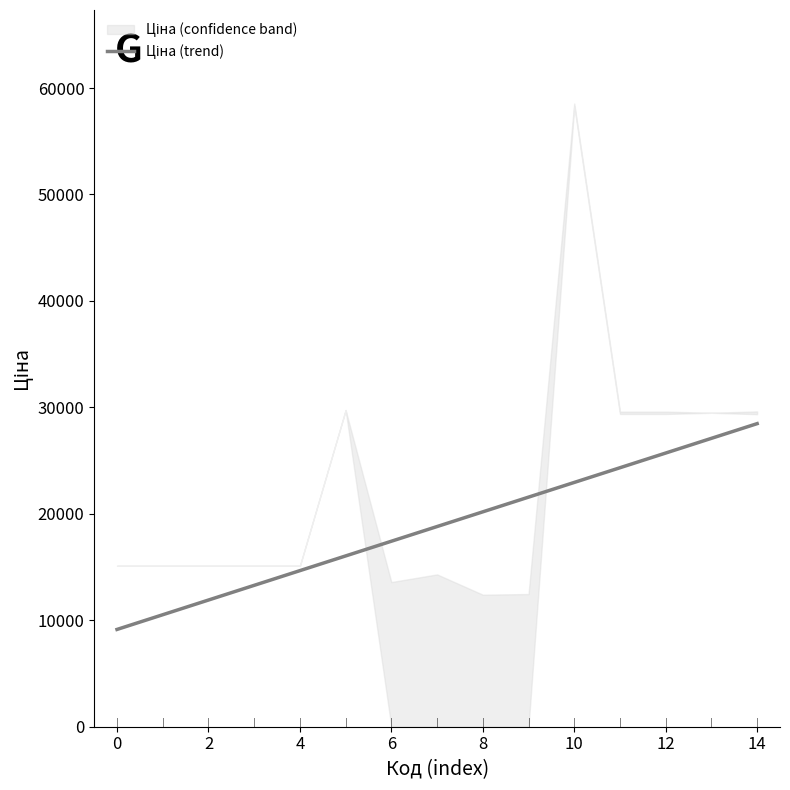

Reading right to left, what are all the values shown in this chart?

28471.8	27090.9	25710.0	24329.1	22948.2	21567.3	20186.4	18805.5	17424.6	16043.6	14662.7	13281.8	11900.9	10520.0	9139.1